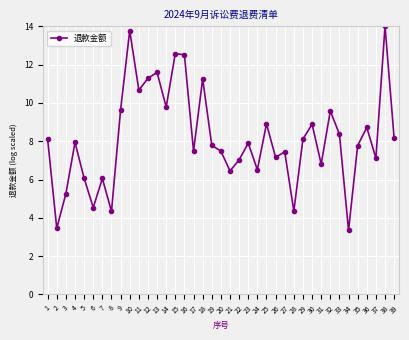

Approximately how many times larger is the value at 18 compared to 6?

2.5